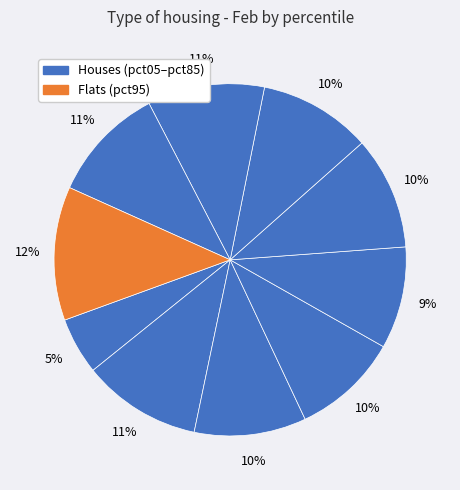

How many segments does this pie chart have?

10